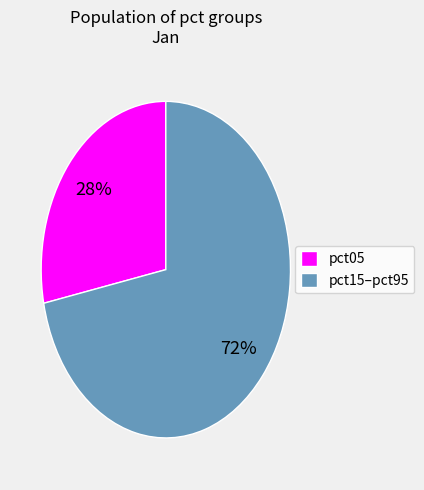

Is the sum of pct05 and pct15–pct95 greater than half?

Yes